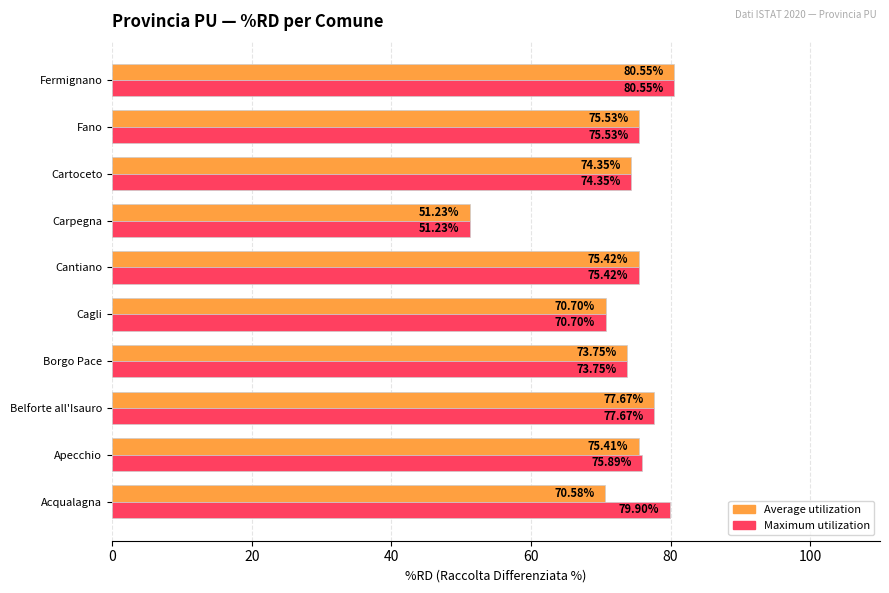

At how many categories does at least one series exceed 69?

9